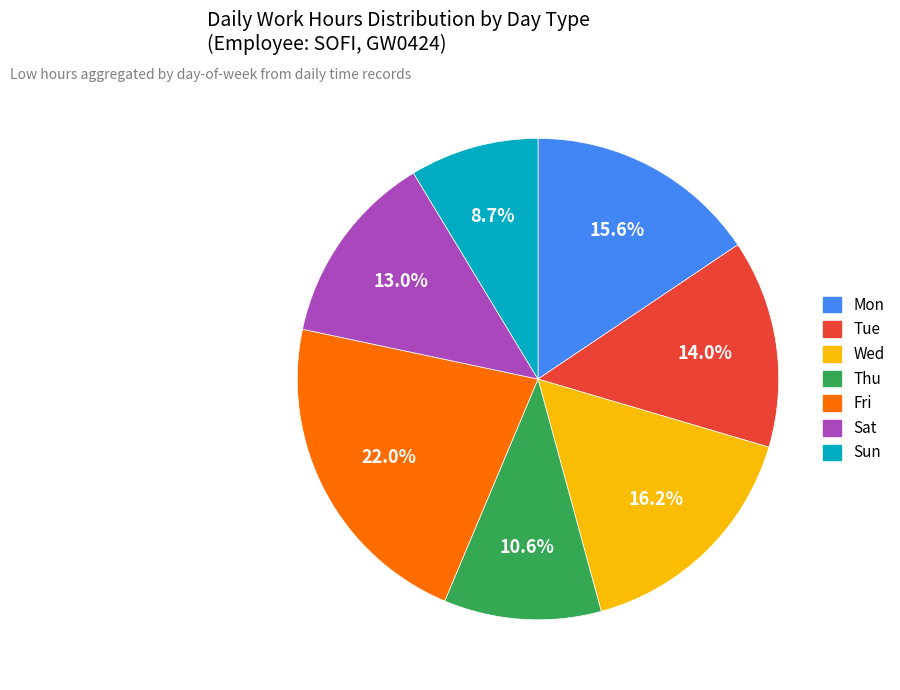

Is there any slice that represents more than half of the pie?

No